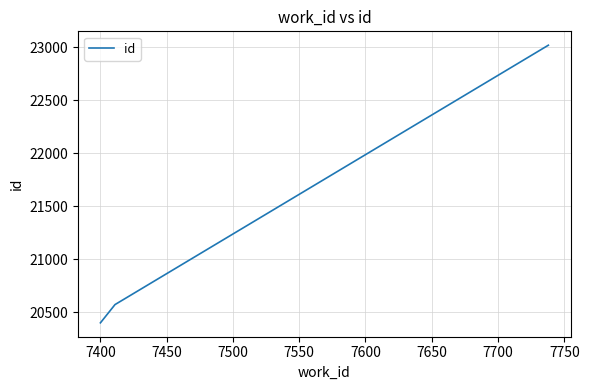

What is the greatest value displayed?

23018